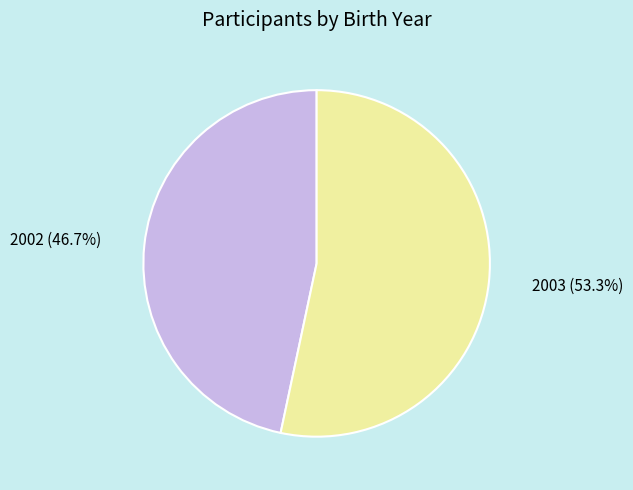

What is the ratio of the value at 2002 (46.7%) to the value at 2003 (53.3%)?

0.9